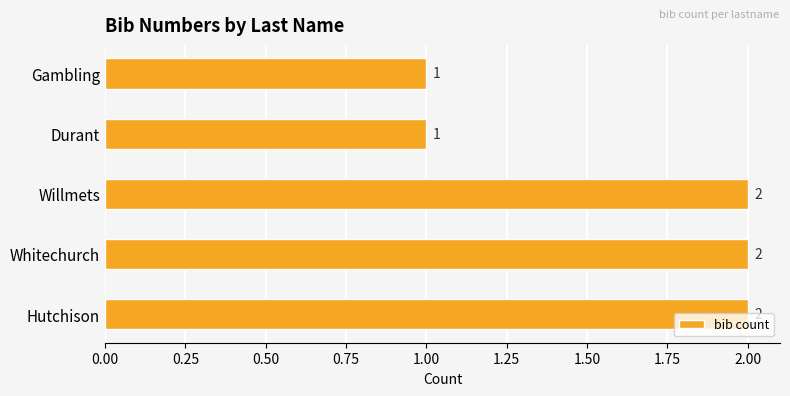

How many series are shown in this chart?

1